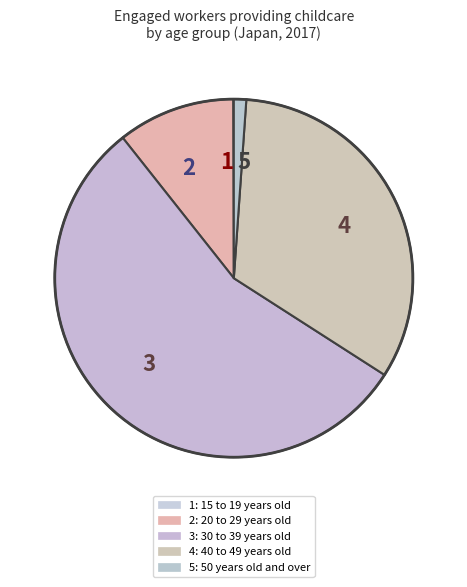

Combined, do 3 and 4 account for over 50%?

Yes